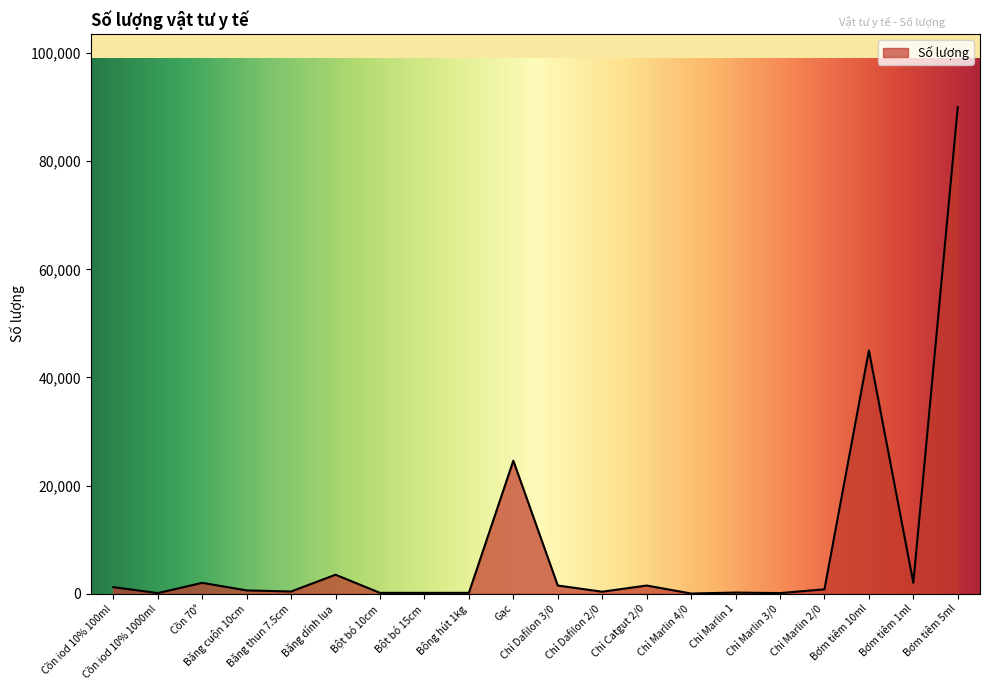

What is the ratio of the value at Bơm tiêm 10ml to the value at Chỉ Marlin 3/0?

450.0